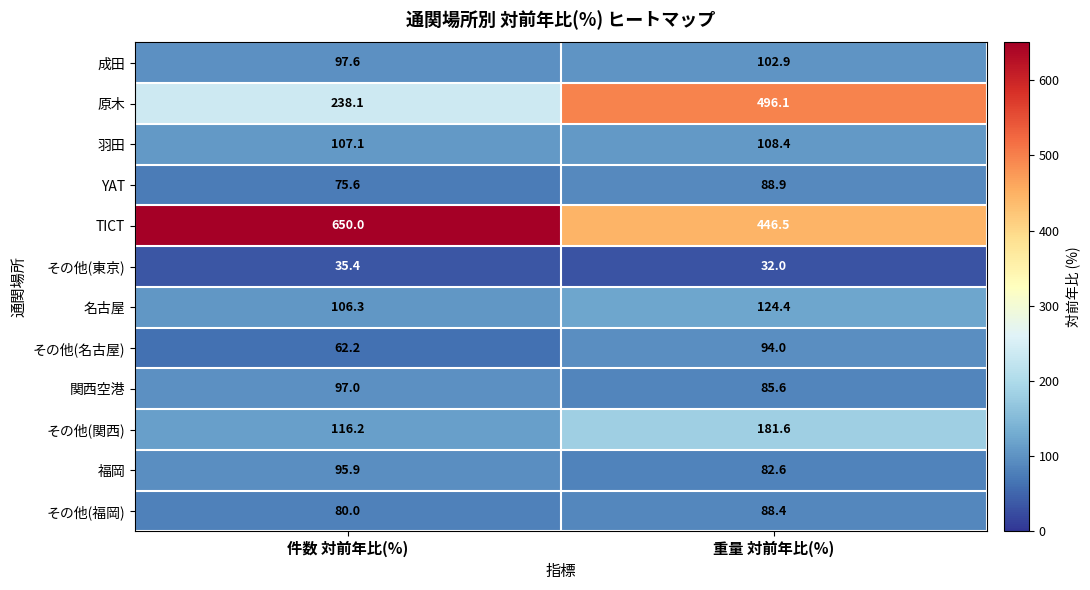

What is the difference between the maximum and minimum values in the 名古屋 series?

18.1